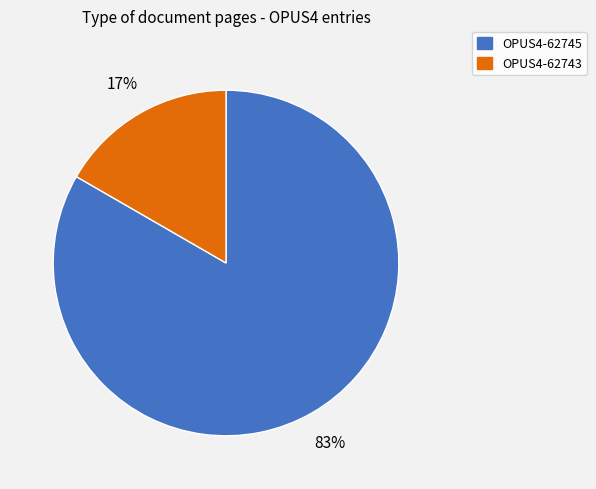

Does OPUS4-62743 account for over 50% of the chart?

No